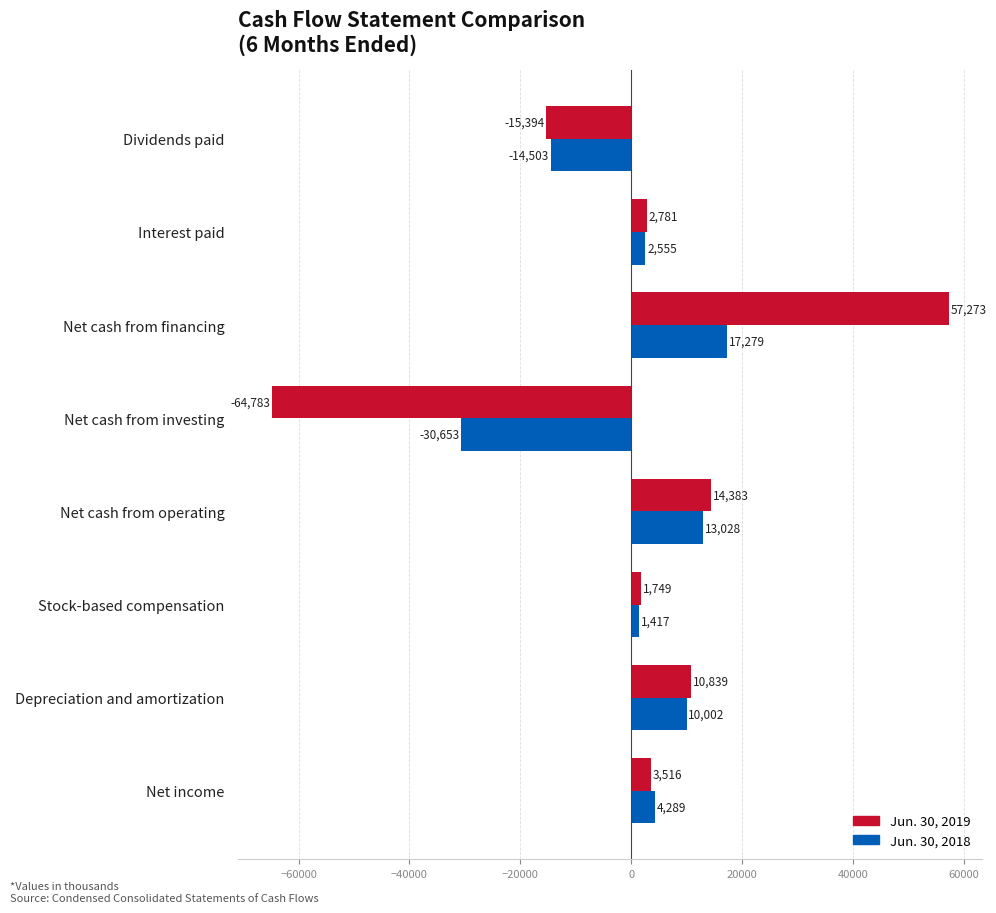

Rank the series by their maximum value, from highest to lowest.

Jun. 30, 2019, Jun. 30, 2018